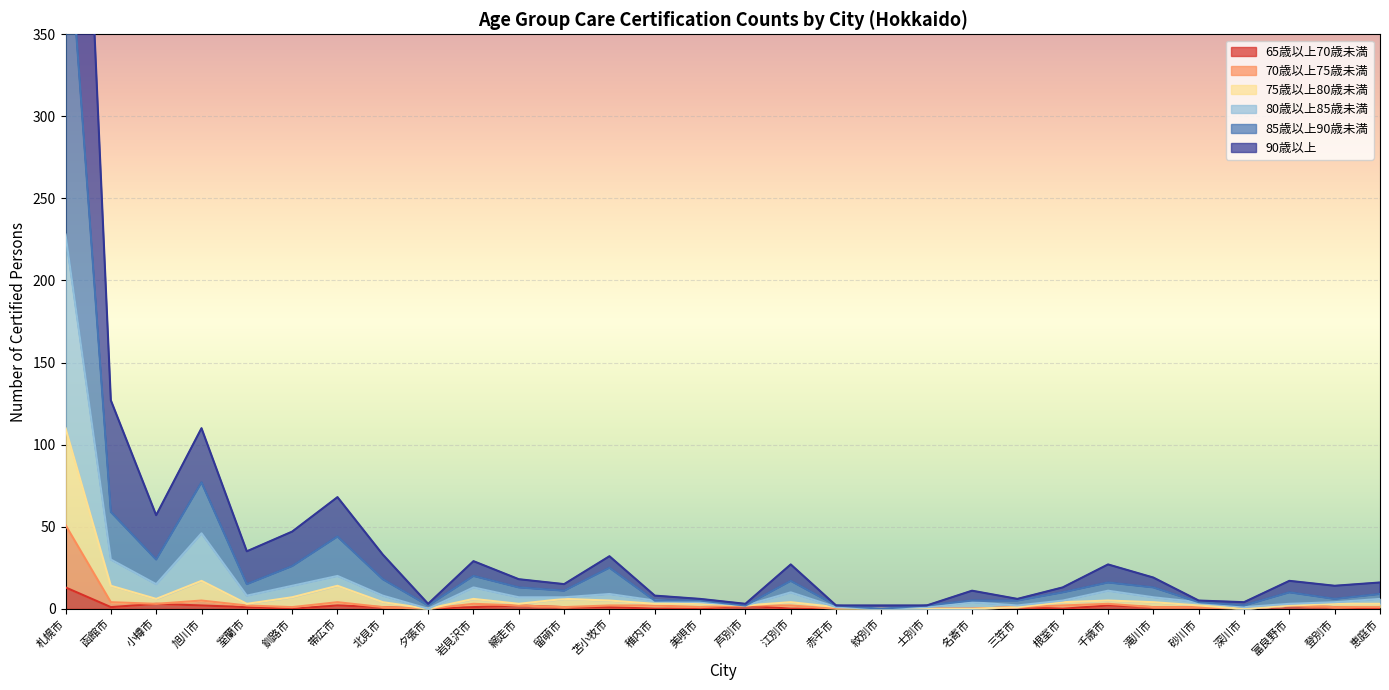

What is the average value of the 75歳以上80歳未満 series?

8